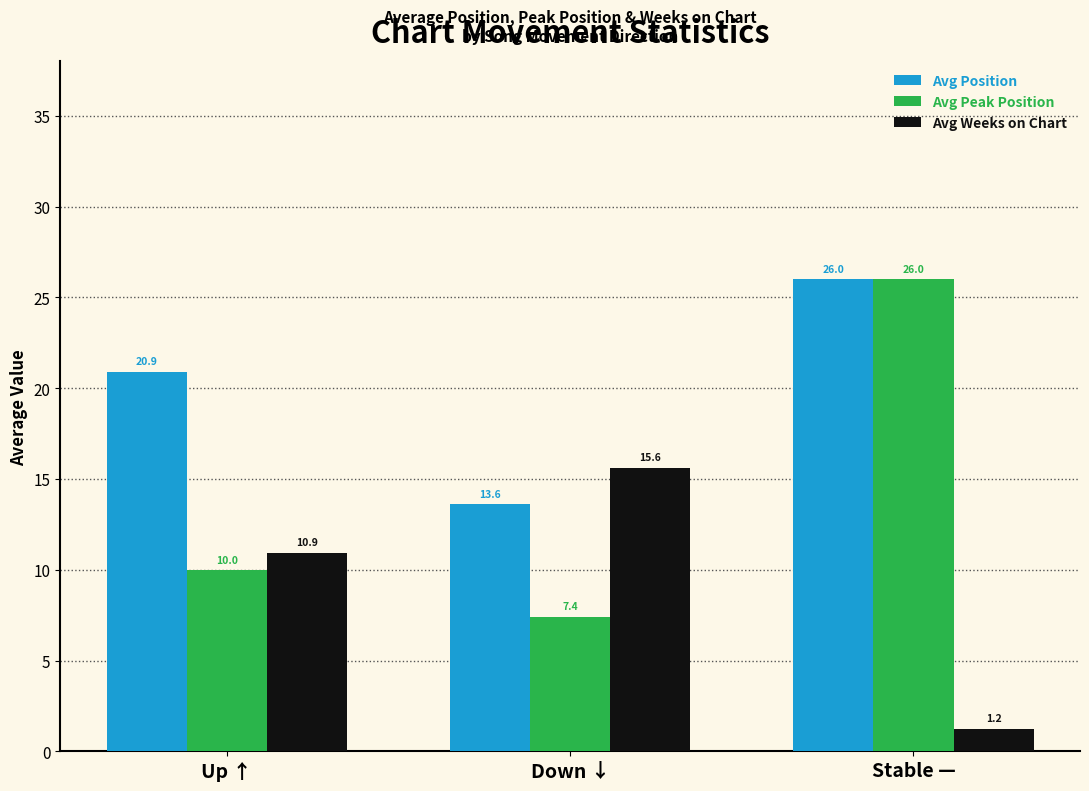

What is the label of the 2nd bar from the right?

Down ↓